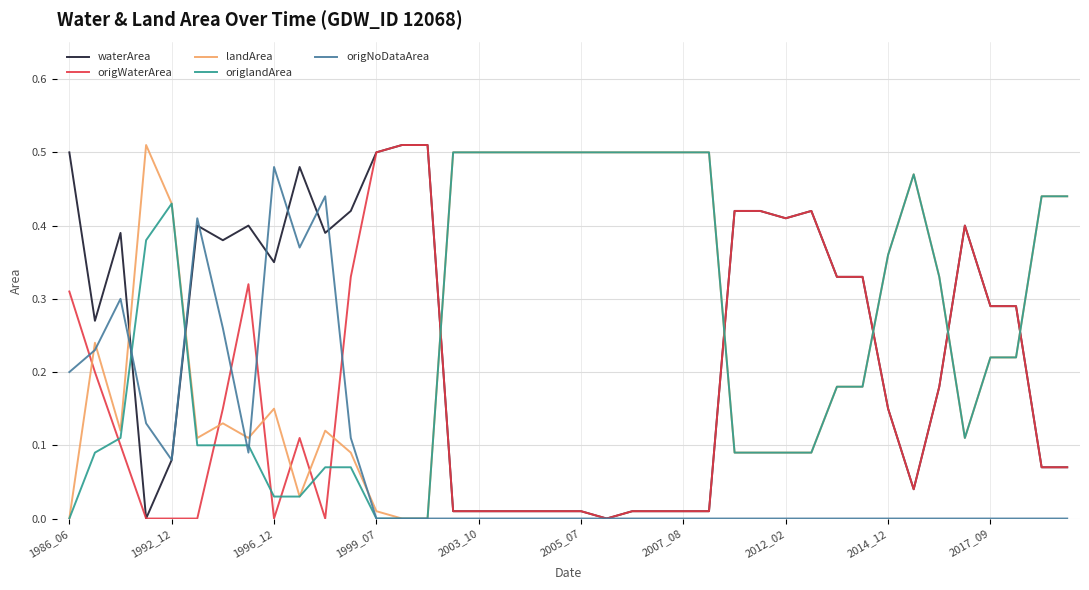

How many times do waterArea and origlandArea cross each other?

7